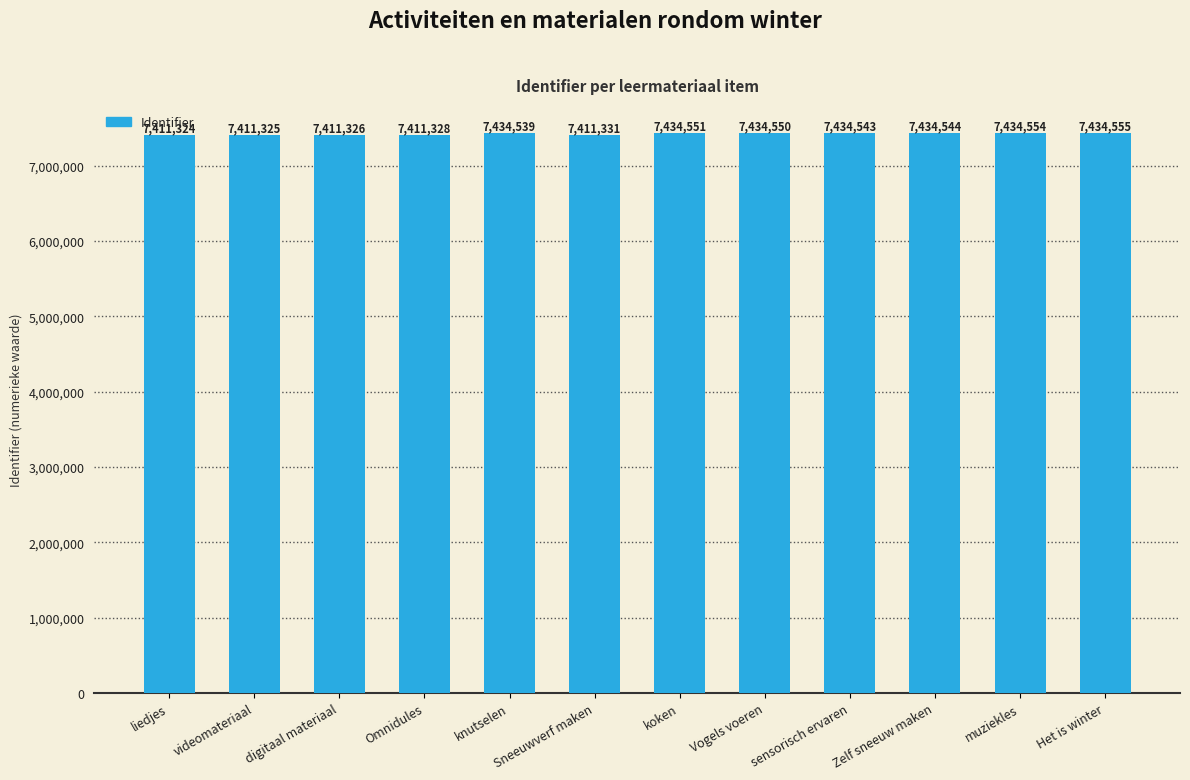

The chart shows a value of 7434543 at sensorisch ervaren. True or false?

True